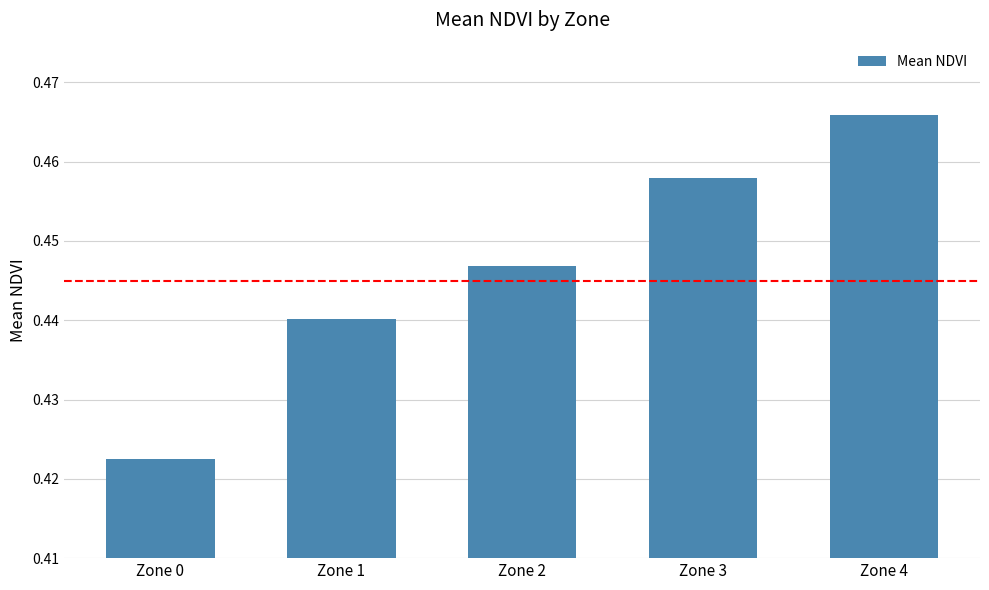

List the labels in order of value, smallest first.

Zone 0, Zone 1, Zone 2, Zone 3, Zone 4